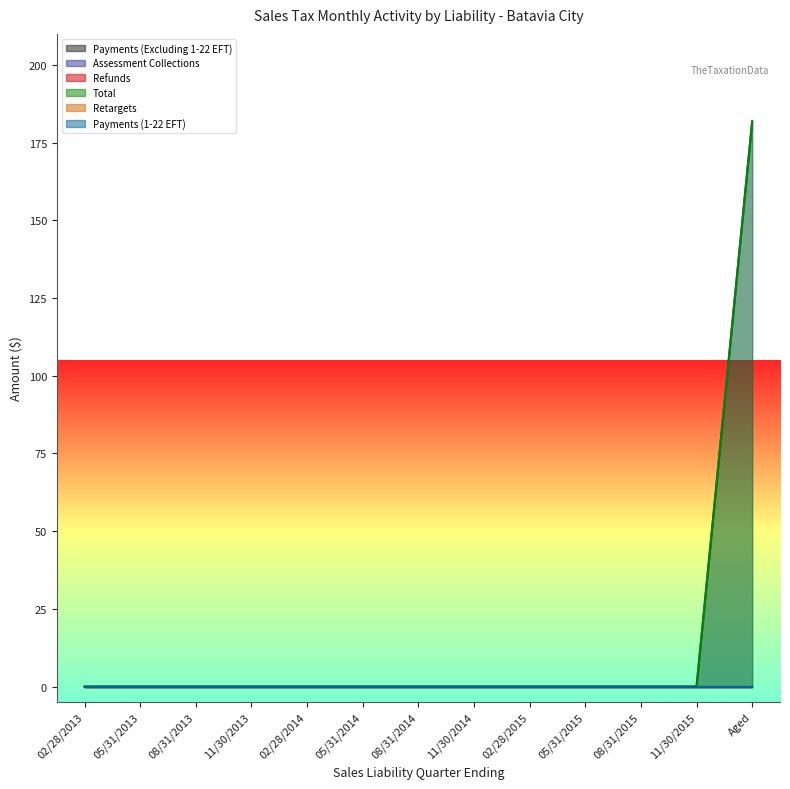

What position from the left is 02/28/2013?

1